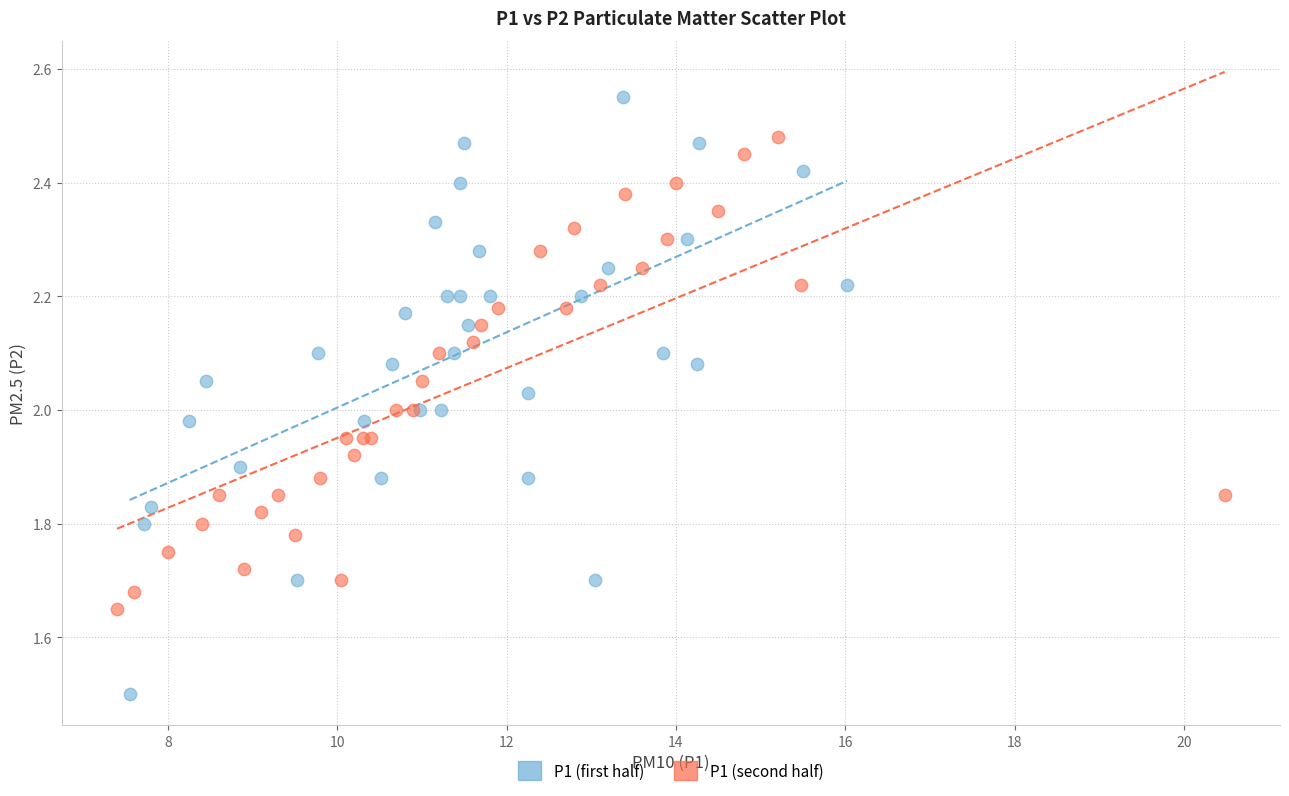

What are all the series names shown in the legend?

P1 (first half), P1 (second half)